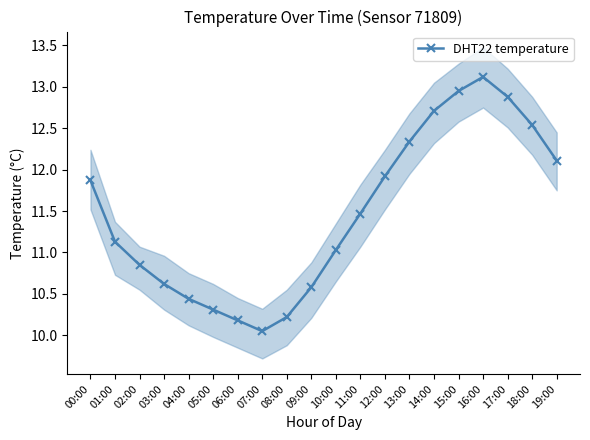

What is the difference between the second highest and minimum values?

2.9